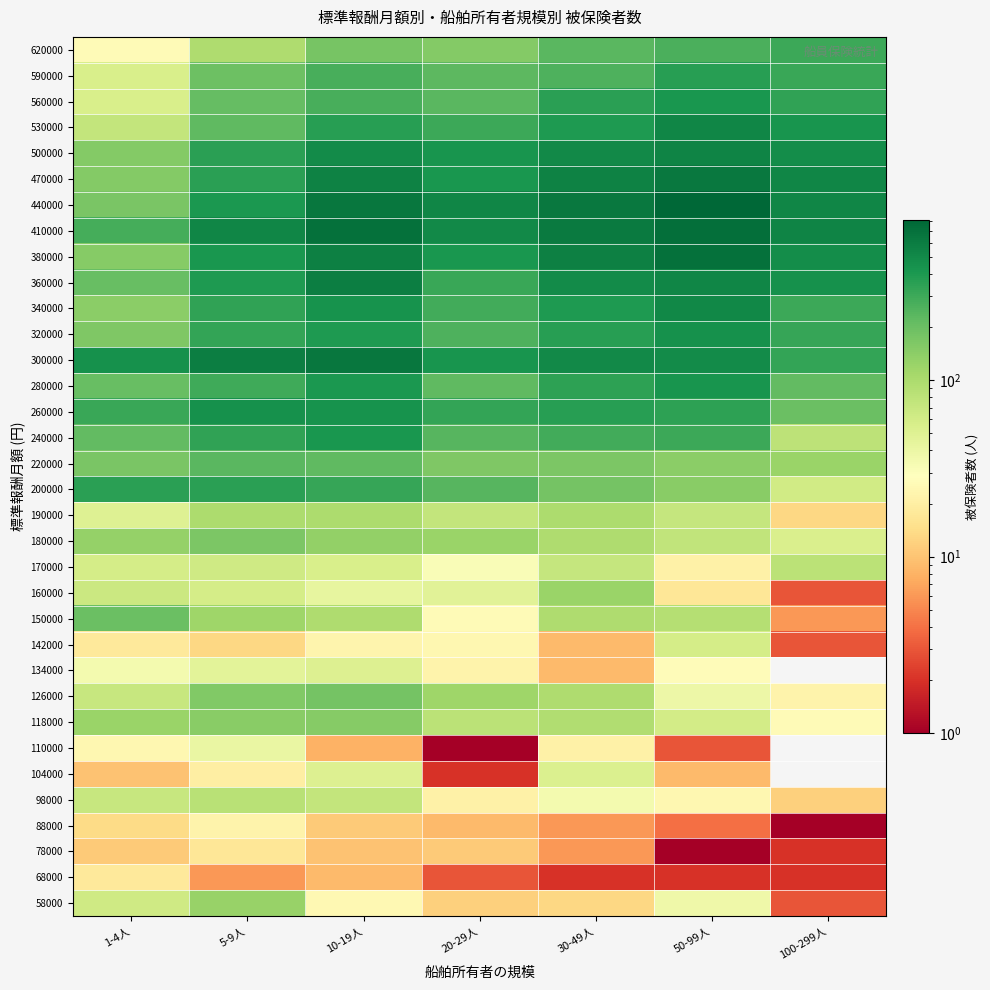

Reading left to right, list all the values displayed in this chart.

58000: 1-4人=63	5-9人=124	10-19人=25	20-29人=12	30-49人=13	50-99人=38	100-299人=3
68000: 1-4人=18	5-9人=6	10-19人=9	20-29人=3	30-49人=2	50-99人=2	100-299人=2
78000: 1-4人=11	5-9人=17	10-19人=10	20-29人=11	30-49人=6	50-99人=1	100-299人=2
88000: 1-4人=14	5-9人=22	10-19人=11	20-29人=9	30-49人=6	50-99人=4	100-299人=1
98000: 1-4人=71	5-9人=85	10-19人=74	20-29人=21	30-49人=35	50-99人=24	100-299人=12
104000: 1-4人=10	5-9人=20	10-19人=51	20-29人=2	30-49人=53	50-99人=9	100-299人=0
110000: 1-4人=24	5-9人=41	10-19人=8	20-29人=1	30-49人=21	50-99人=3	100-299人=0
118000: 1-4人=121	5-9人=146	10-19人=152	20-29人=83	30-49人=94	50-99人=60	100-299人=26
126000: 1-4人=70	5-9人=160	10-19人=181	20-29人=115	30-49人=95	50-99人=39	100-299人=22
134000: 1-4人=35	5-9人=46	10-19人=52	20-29人=22	30-49人=9	50-99人=27	100-299人=0
142000: 1-4人=18	5-9人=13	10-19人=23	20-29人=24	30-49人=9	50-99人=58	100-299人=3
150000: 1-4人=198	5-9人=116	10-19人=95	20-29人=26	30-49人=95	50-99人=90	100-299人=6
160000: 1-4人=66	5-9人=58	10-19人=43	20-29人=48	30-49人=122	50-99人=17	100-299人=3
170000: 1-4人=59	5-9人=63	10-19人=55	20-29人=31	30-49人=73	50-99人=21	100-299人=83
180000: 1-4人=127	5-9人=167	10-19人=132	20-29人=121	30-49人=97	50-99人=76	100-299人=54
190000: 1-4人=50	5-9人=98	10-19人=100	20-29人=75	30-49人=100	50-99人=73	100-299人=13
200000: 1-4人=354	5-9人=359	10-19人=322	20-29人=238	30-49人=178	50-99人=146	100-299人=62
220000: 1-4人=170	5-9人=233	10-19人=222	20-29人=163	30-49人=168	50-99人=144	100-299人=122
240000: 1-4人=215	5-9人=335	10-19人=418	20-29人=239	30-49人=288	50-99人=301	100-299人=80
260000: 1-4人=310	5-9人=456	10-19人=434	20-29人=328	30-49人=368	50-99人=350	100-299人=198
280000: 1-4人=204	5-9人=298	10-19人=407	20-29人=223	30-49人=346	50-99人=426	100-299人=219
300000: 1-4人=445	5-9人=580	10-19人=645	20-29人=432	30-49人=496	50-99人=482	100-299人=331
320000: 1-4人=162	5-9人=331	10-19人=398	20-29人=260	30-49人=363	50-99人=447	100-299人=319
340000: 1-4人=143	5-9人=342	10-19人=439	20-29人=286	30-49人=394	50-99人=507	100-299人=308
360000: 1-4人=203	5-9人=391	10-19人=586	20-29人=313	30-49人=488	50-99人=523	100-299人=454
380000: 1-4人=151	5-9人=421	10-19人=574	20-29人=415	30-49人=575	50-99人=708	100-299人=480
410000: 1-4人=283	5-9人=521	10-19人=704	20-29人=502	30-49人=618	50-99人=715	100-299人=548
440000: 1-4人=173	5-9人=401	10-19人=642	20-29人=525	30-49人=640	50-99人=812	100-299人=527
470000: 1-4人=155	5-9人=355	10-19人=550	20-29人=414	30-49人=549	50-99人=640	100-299人=529
500000: 1-4人=153	5-9人=354	10-19人=493	20-29人=423	30-49人=502	50-99人=544	100-299人=471
530000: 1-4人=75	5-9人=225	10-19人=361	20-29人=303	30-49人=395	50-99人=522	100-299人=423
560000: 1-4人=55	5-9人=210	10-19人=277	20-29人=237	30-49人=355	50-99人=421	100-299人=342
590000: 1-4人=56	5-9人=195	10-19人=273	20-29人=227	30-49人=262	50-99人=361	100-299人=310
620000: 1-4人=26	5-9人=95	10-19人=174	20-29人=154	30-49人=237	50-99人=267	100-299人=308